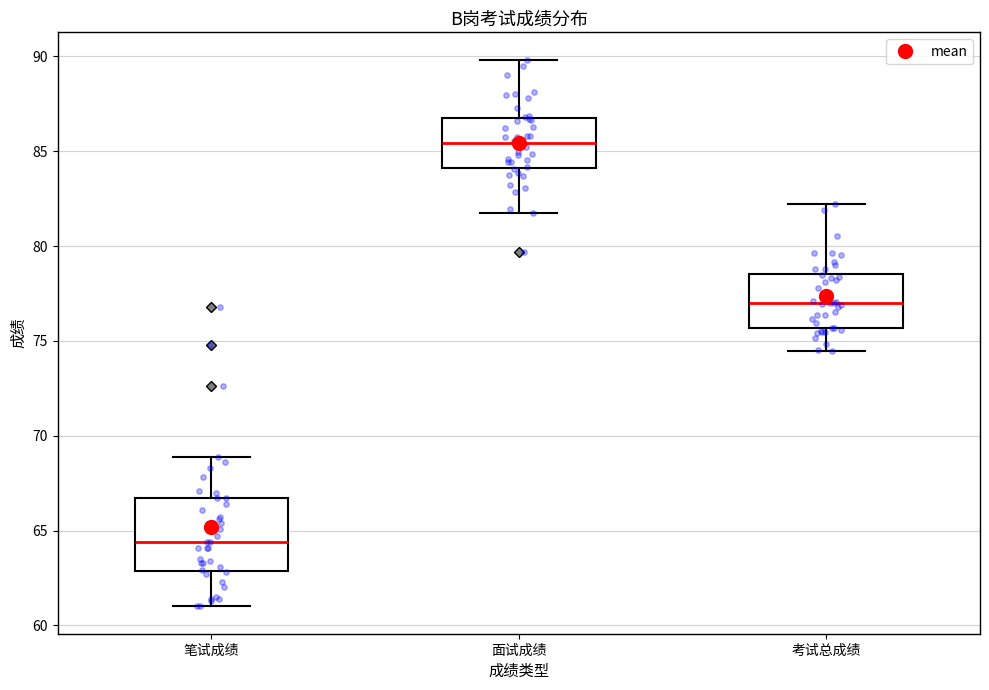

Where is the upper edge of the box for 面试成绩 on the y-axis? The values are not printed on the chart, so give them approximately, as read against the axis.

86.5